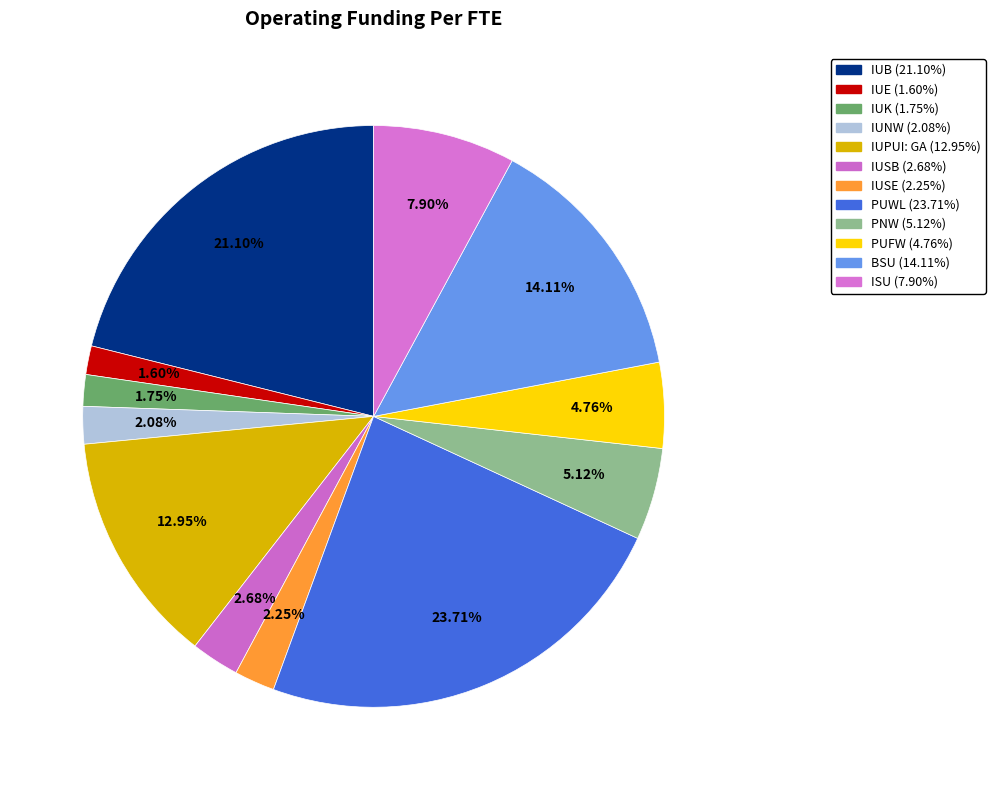

True or false: IUPUI: GA accounts for 13% of the total.

True